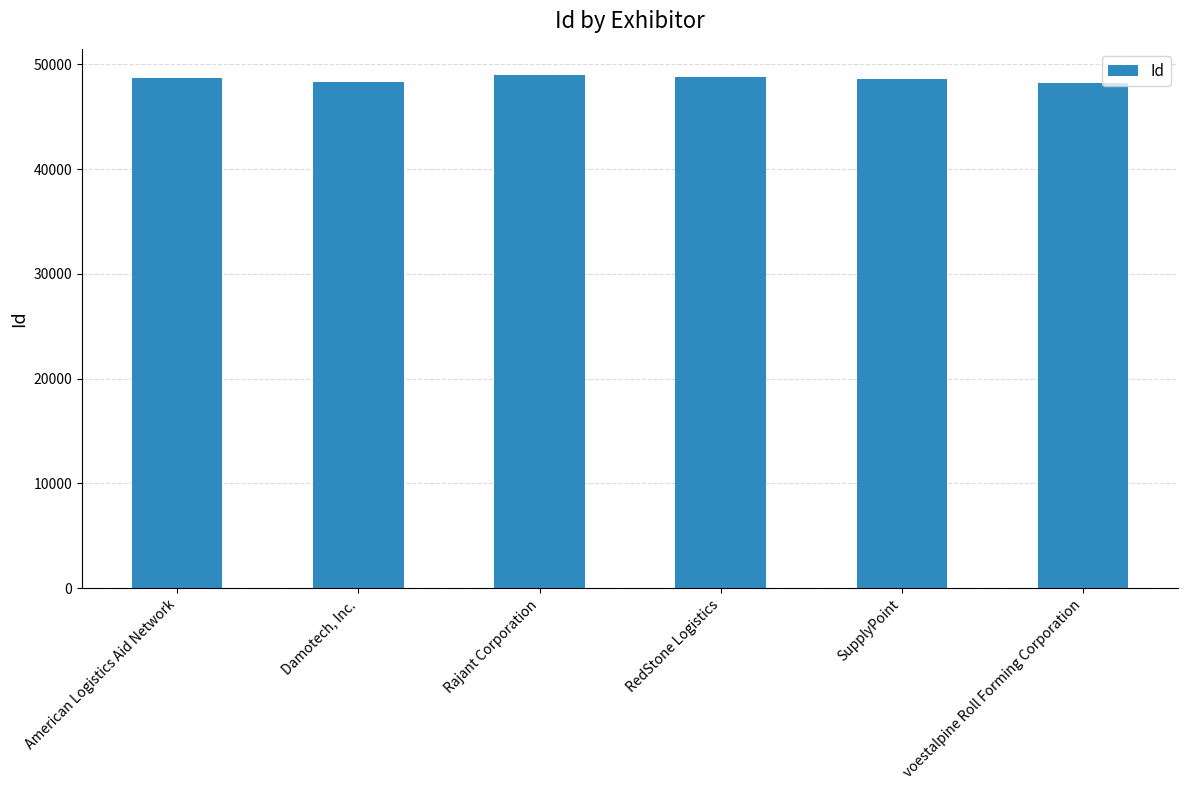

How many values are below 48709?

3